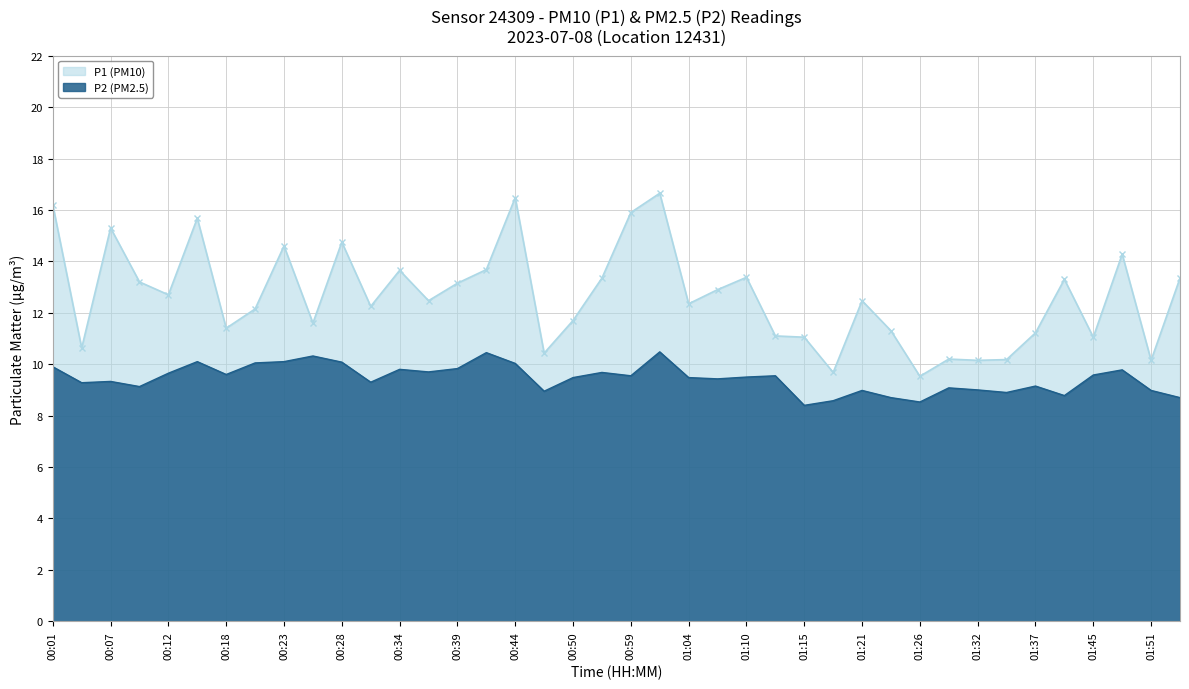

Count the number of categories in the chart.

40